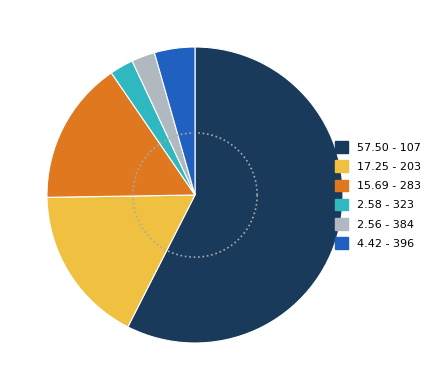

How many slices are in this pie chart?

6